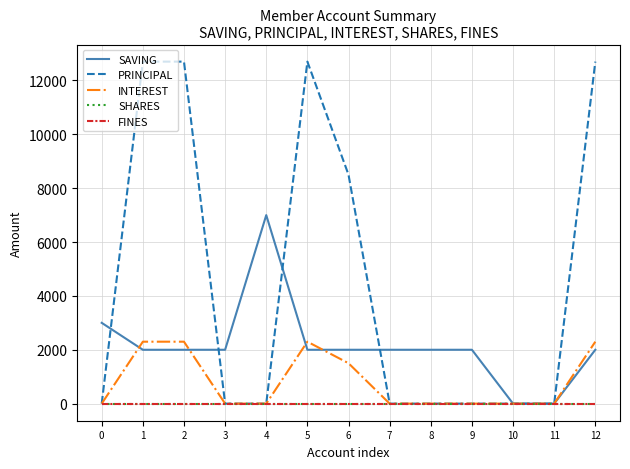

At which label does SAVING reach its minimum?

10